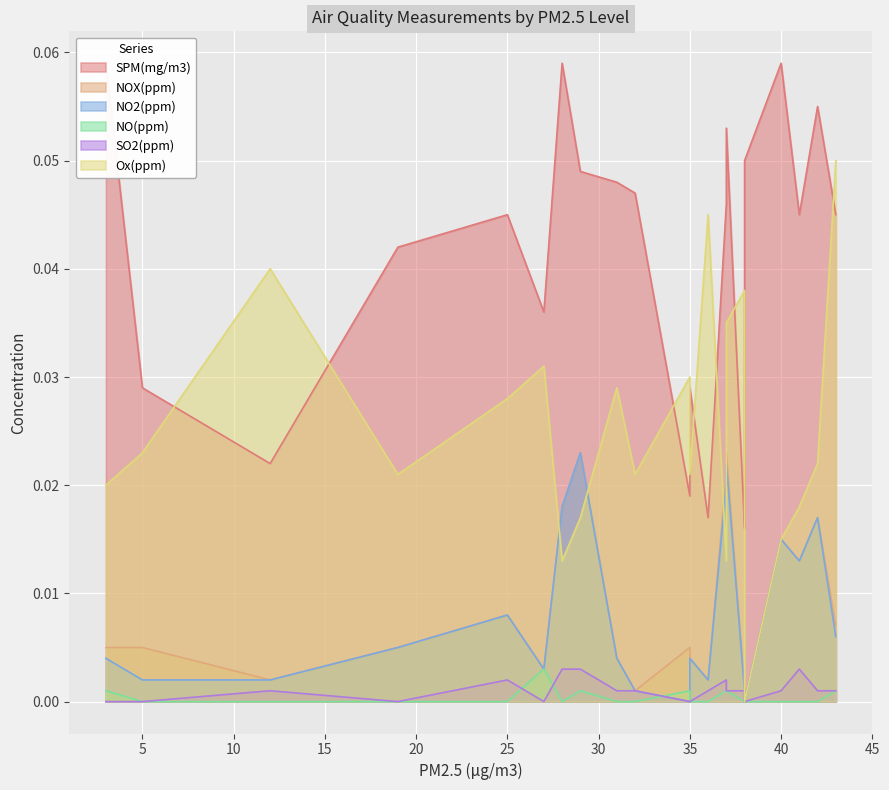

Reading left to right, list all the values displayed in this chart.

SPM(mg/m3): 0.0	0.0	0.1	0.1	0.0	0.1	0.0	0.0	0.1	0.0	0.0	0.0	0.0	0.0	0.0	0.0	0.0	0.1	0.0	0.0	0.0	0.1
NOX(ppm): 0.0	0.0	0.0	0.0	0.0	0.0	0.0	0.0	0.0	0.0	0.0	0.0	0.0	0.0	0.0	0.0	0.0	0.0	0.0	0.0	0.0	0.0
NO2(ppm): 0.0	0.0	0.0	0.0	0.0	0.0	0.0	0.0	0.0	0.0	0.0	0.0	0.0	0.0	0.0	0.0	0.0	0.0	0.0	0.0	0.0	0.0
NO(ppm): 0.0	0.0	0.0	0.0	0.0	0.0	0.0	0.0	0.0	0.0	0.0	0.0	0.0	0.0	0.0	0.0	0.0	0.0	0.0	0.0	0.0	0.0
SO2(ppm): 0.0	0.0	0.0	0.0	0.0	0.0	0.0	0.0	0.0	0.0	0.0	0.0	0.0	0.0	0.0	0.0	0.0	0.0	0.0	0.0	0.0	0.0
Ox(ppm): 0.0	0.0	0.0	0.0	0.0	0.0	0.0	0.1	0.0	0.0	0.0	0.0	0.0	0.0	0.0	0.0	0.0	0.0	0.0	0.0	0.0	0.0